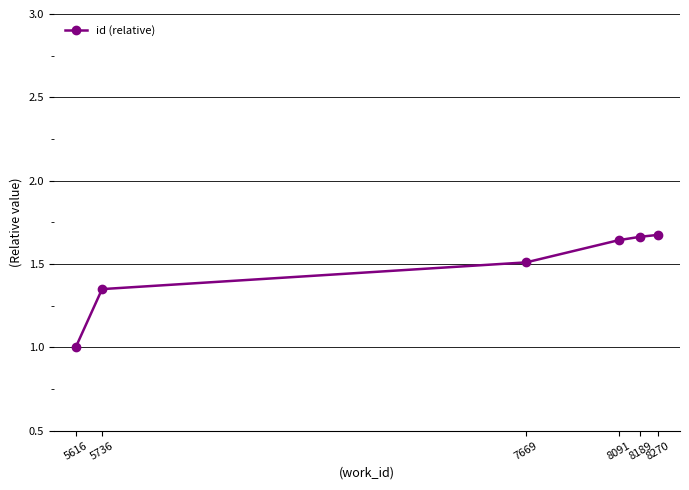

What is the minimum value shown in the chart?

1.0